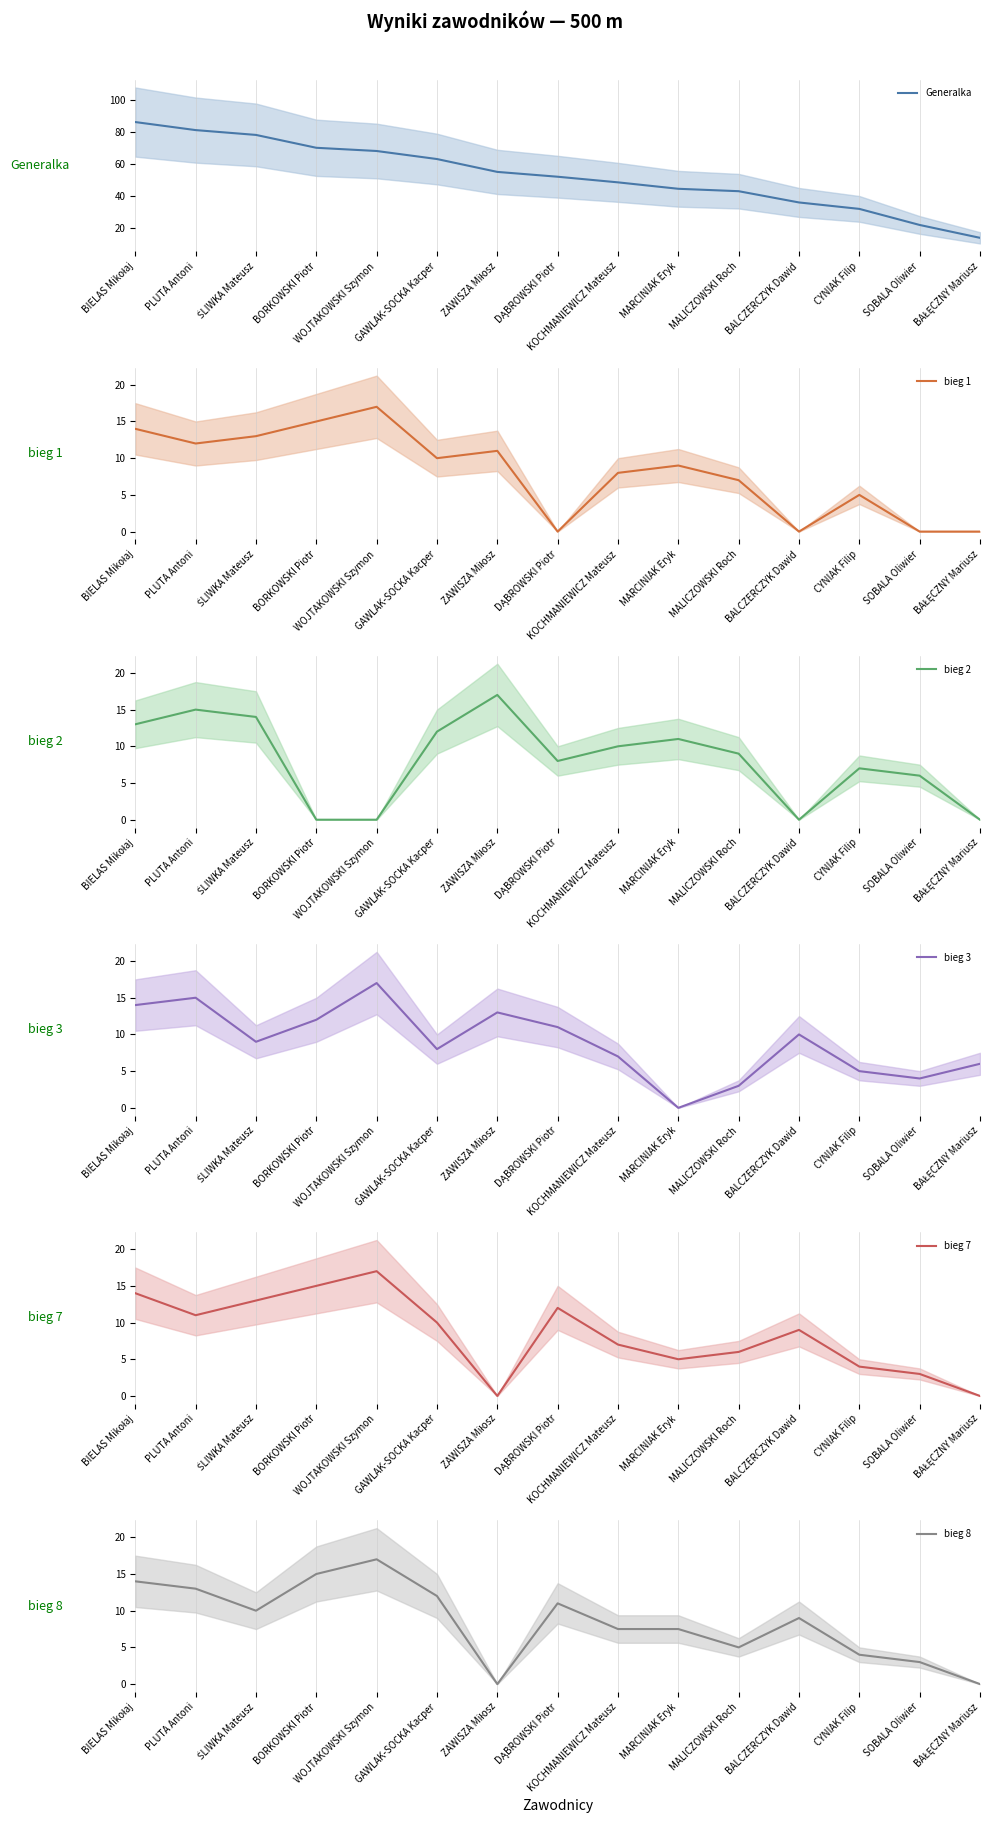

What position from the right is ZAWISZA Miłosz?

9